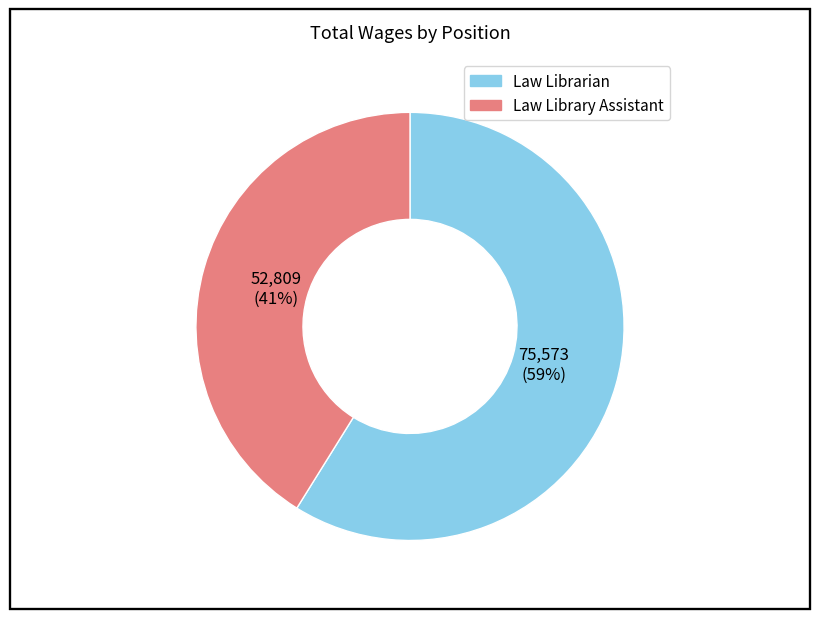

What percentage is the Law Library Assistant slice, to the nearest percent?

41%